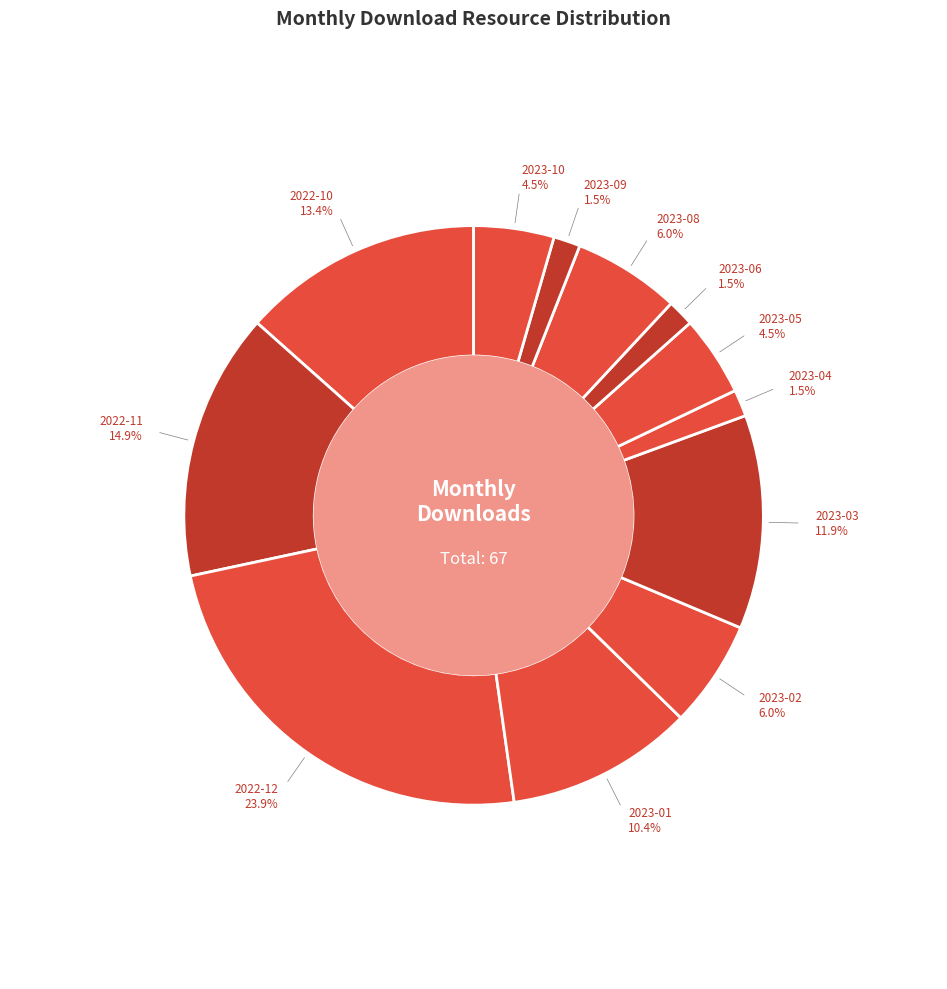

Count the number of slices in the pie.

12